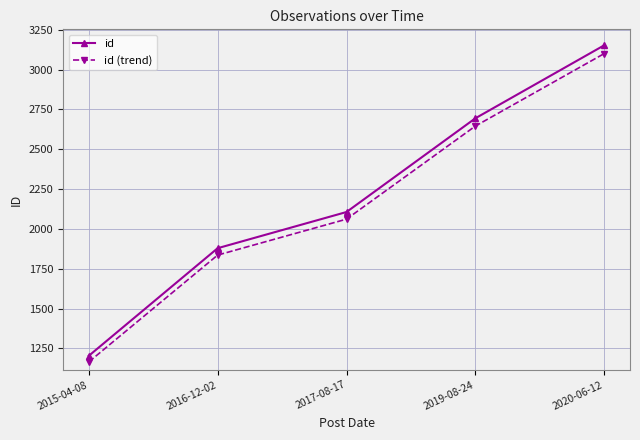

At which label is id closest to 2178?

2017-08-17